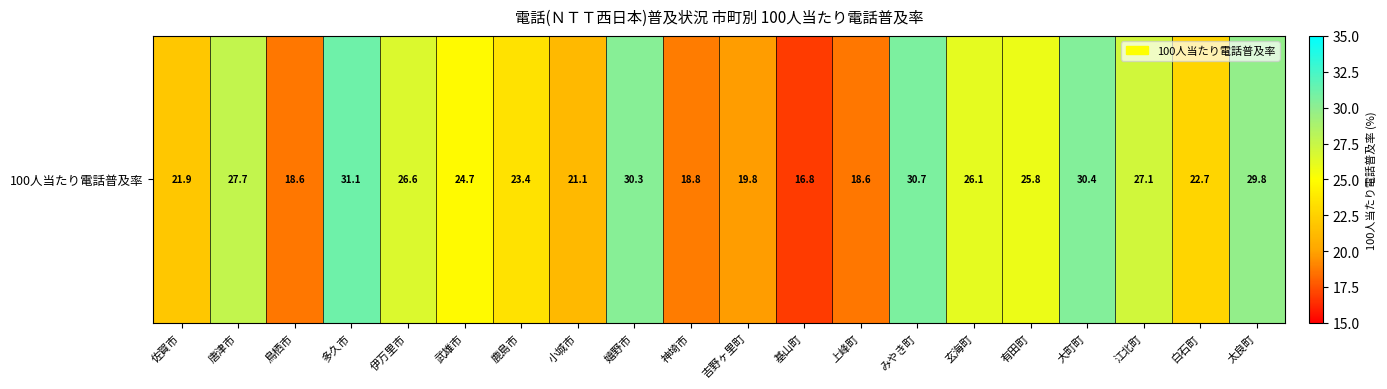

The chart shows a value of 49.4 at 大町町. True or false?

False